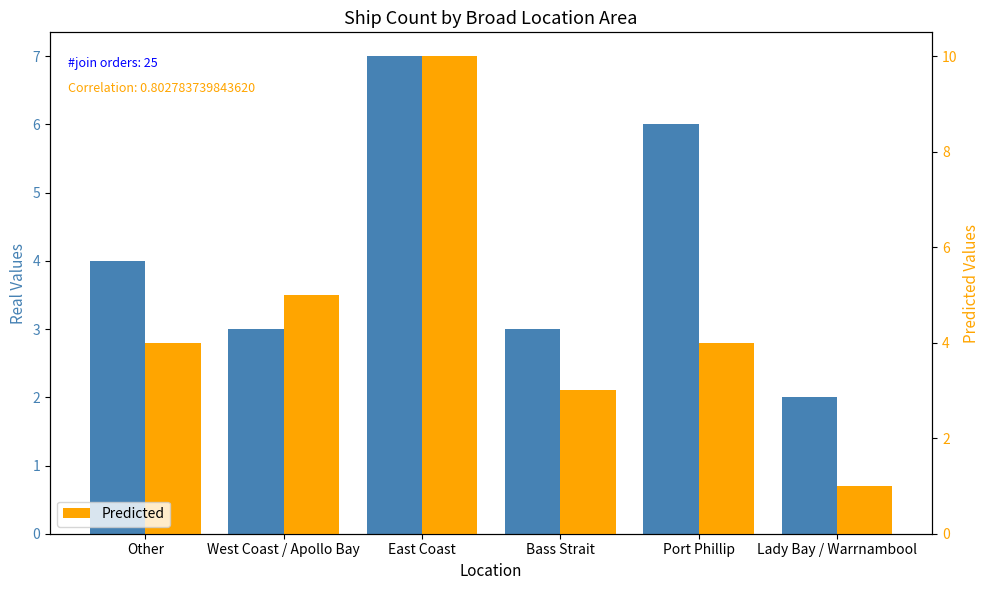

How many Real values are between 3 and 6?

4